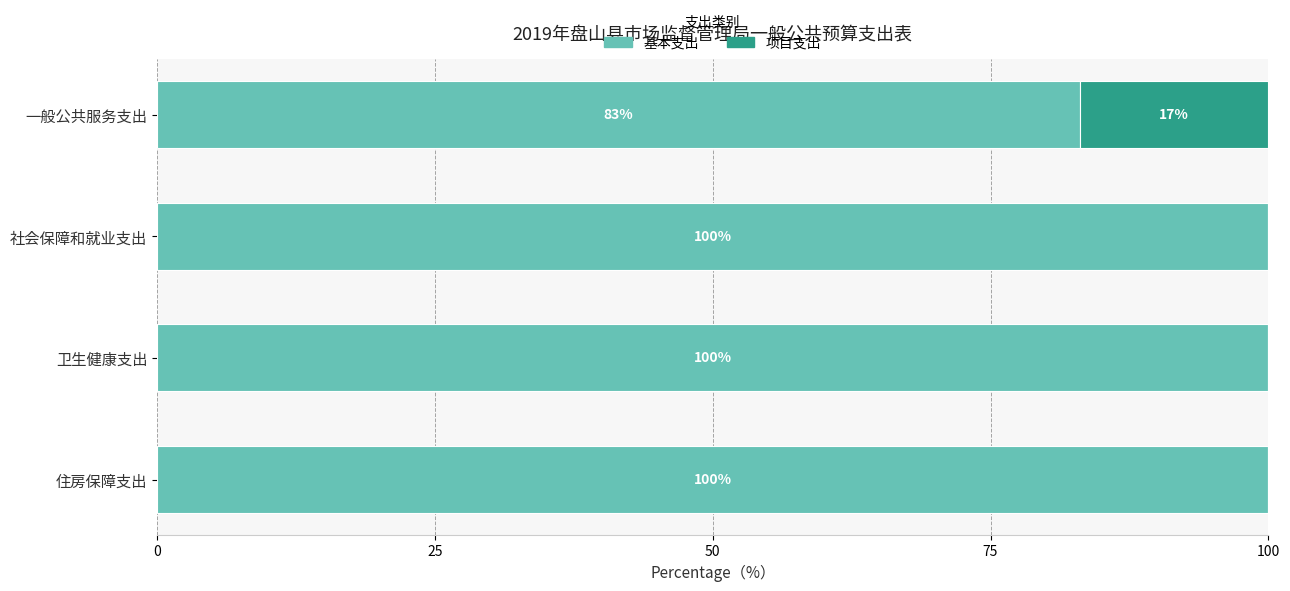

Is it true that 基本支出 equals 145.4 at 住房保障支出?

False